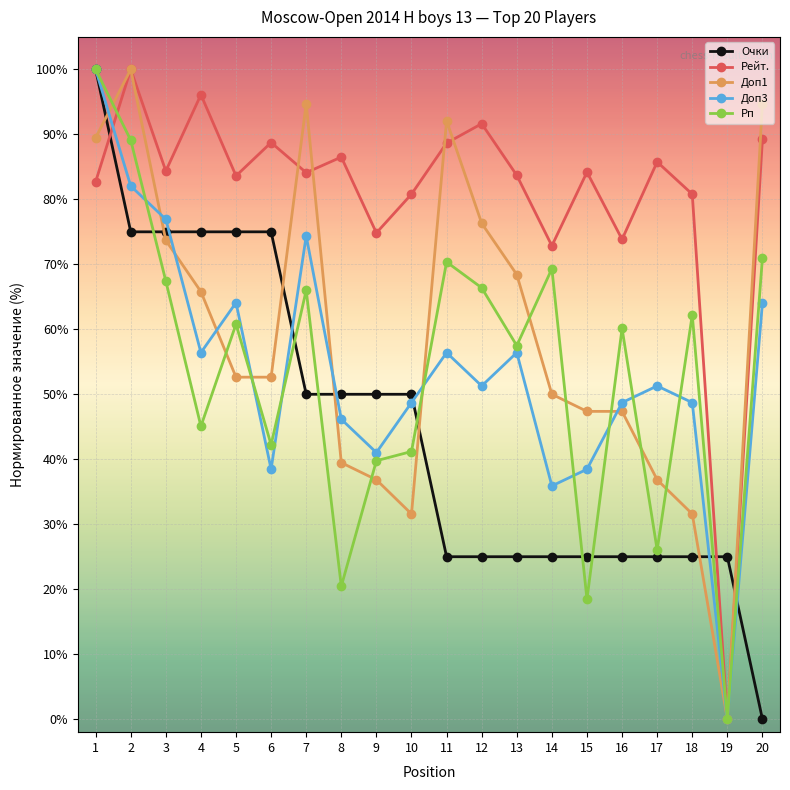

Does the chart have visible grid lines?

Yes